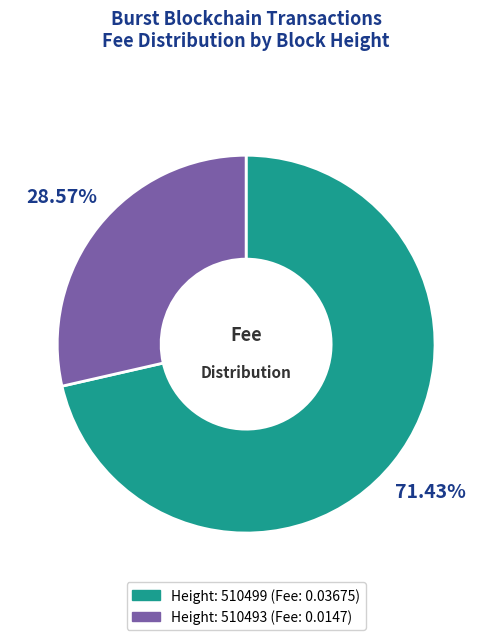

Is there any slice that represents more than half of the pie?

Yes